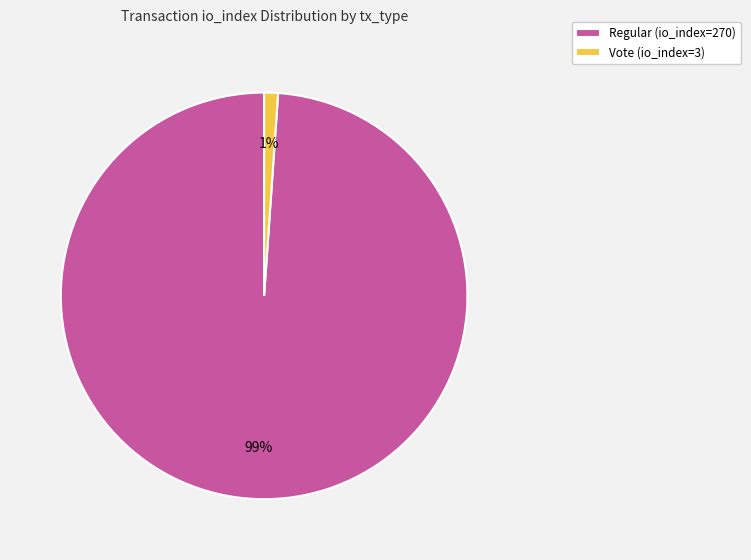

What percentage is the Regular (io_index=270) slice, to the nearest percent?

99%